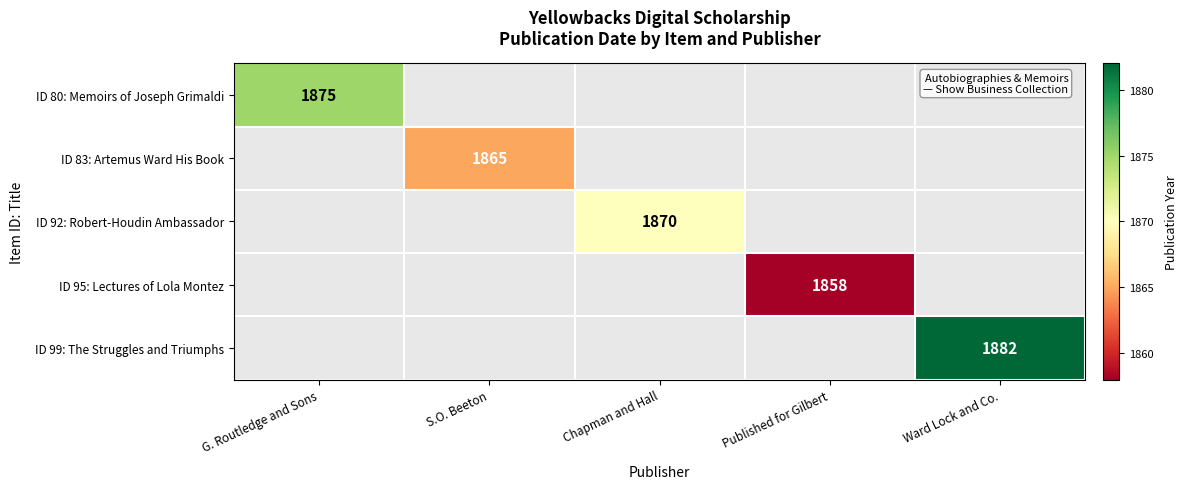

The value of ID 99: The Struggles and Triumphs at Ward Lock and Co. is 1882. True or false?

True